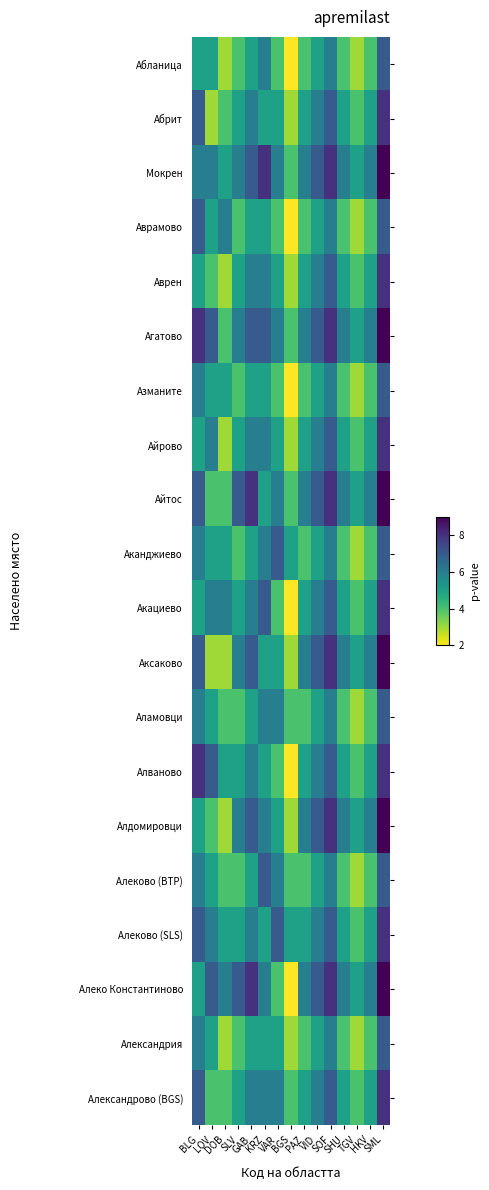

At which category is the sum across all series the highest?

SML